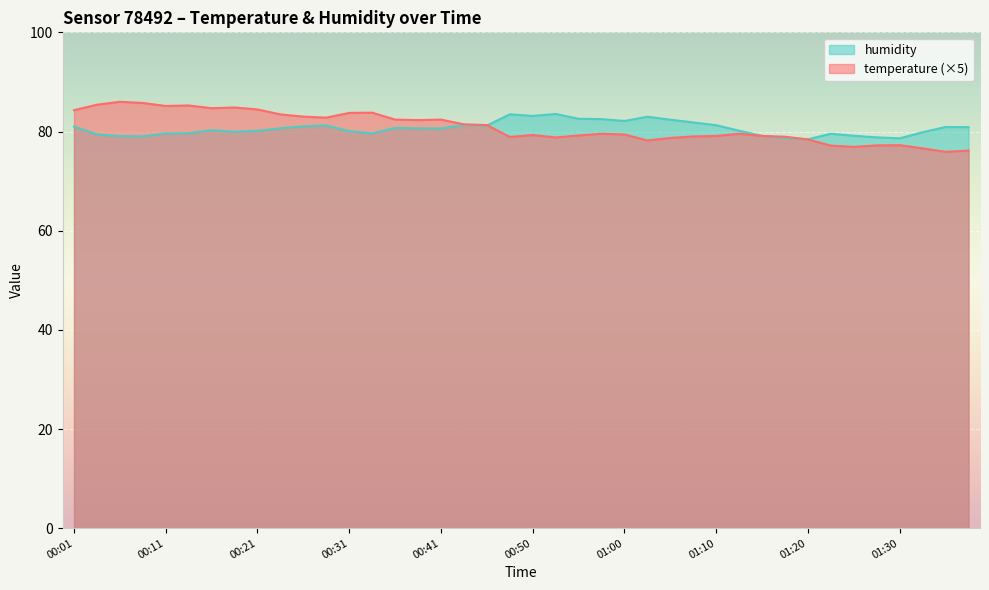

Which series has the largest total across all categories?

temperature